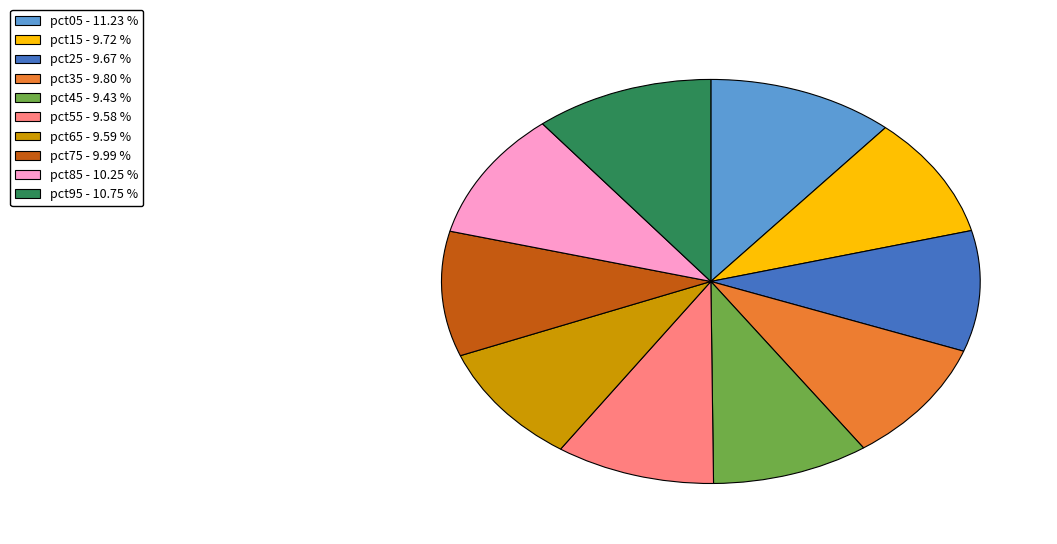

Does pct45 account for over 50% of the chart?

No